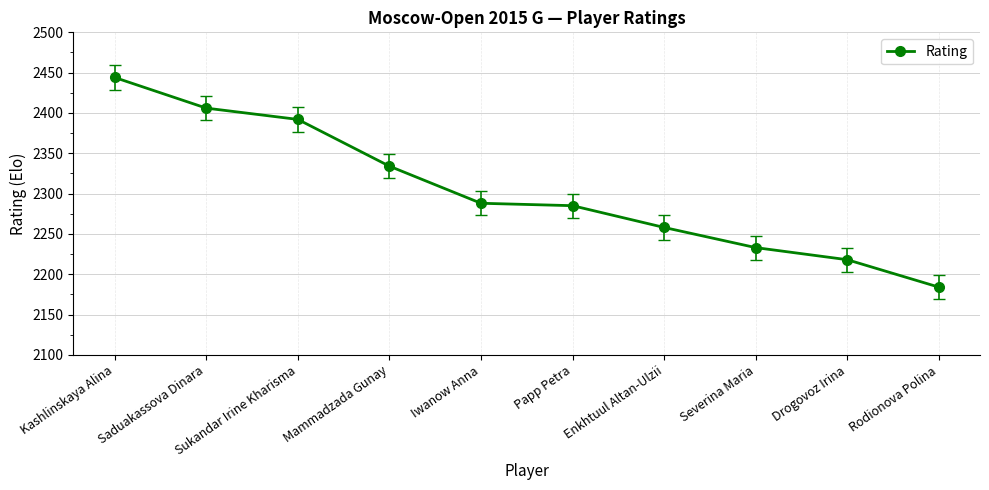

True or false: the data has more than 2 interior local peaks.

False